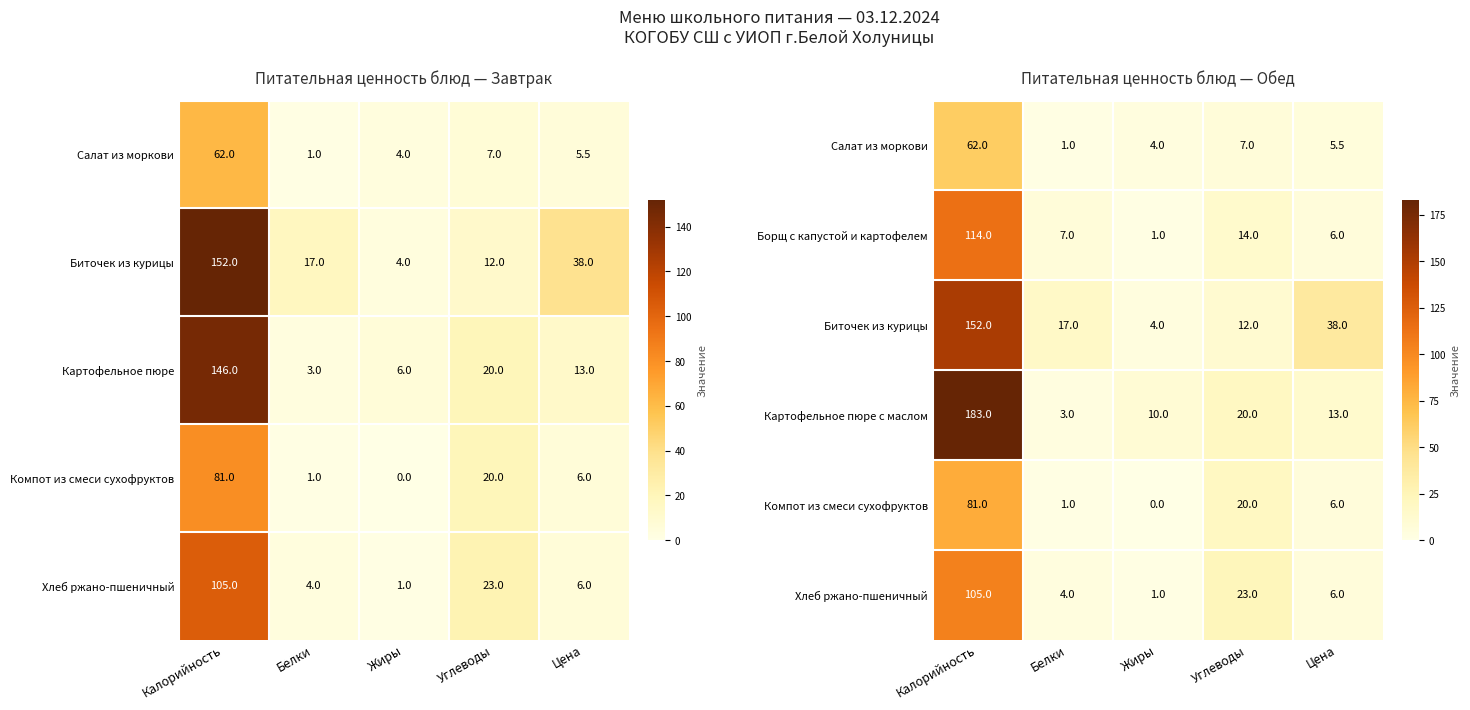

Where does the Борщ с капустой и картофелем series first go above 7?

Калорийность